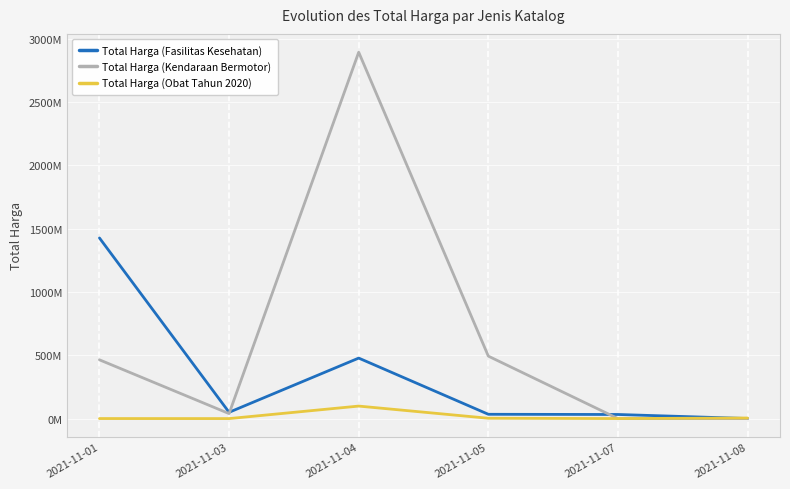

What are all the series names shown in the legend?

Total Harga (Fasilitas Kesehatan), Total Harga (Kendaraan Bermotor), Total Harga (Obat Tahun 2020)